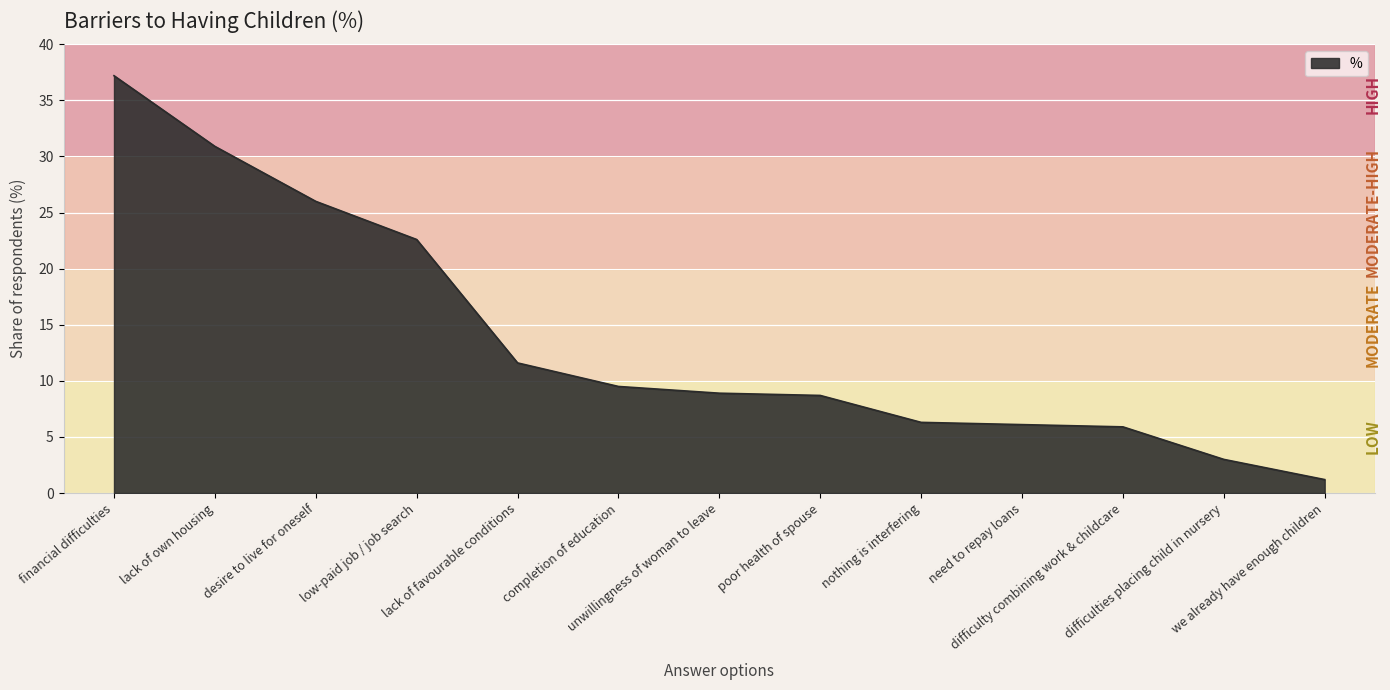

What is the greatest value displayed?

37.2